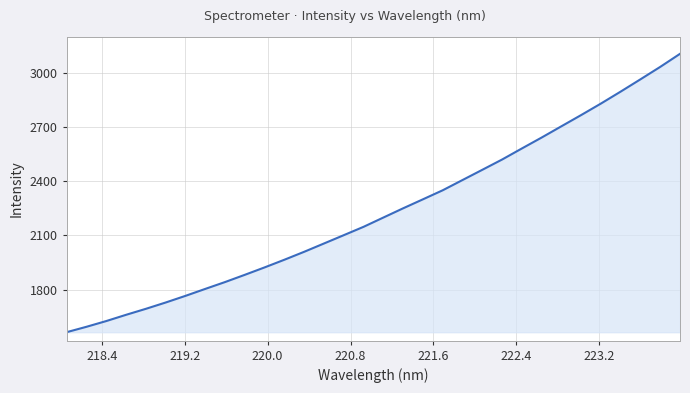

True or false: the data has more than 0 interior local peaks.

False